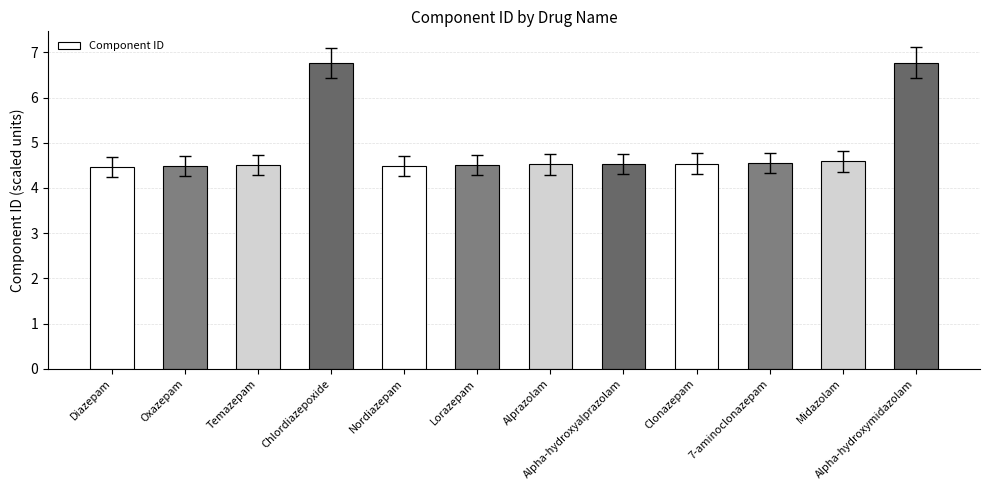

How many values are between 4 and 5?

10